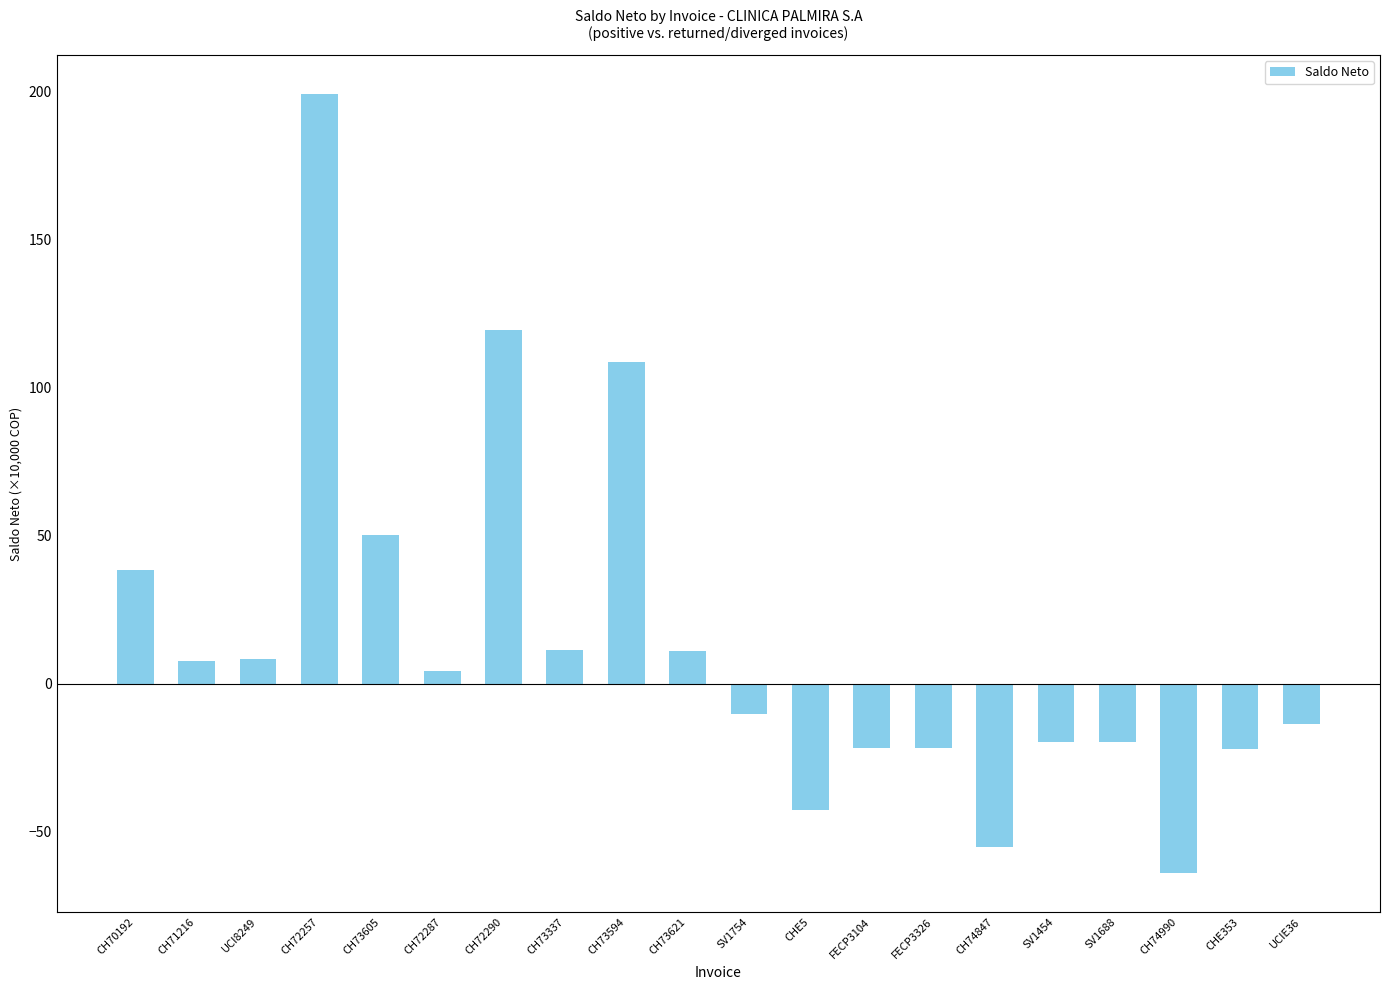

At which label is the value closest to 67?

CH73605